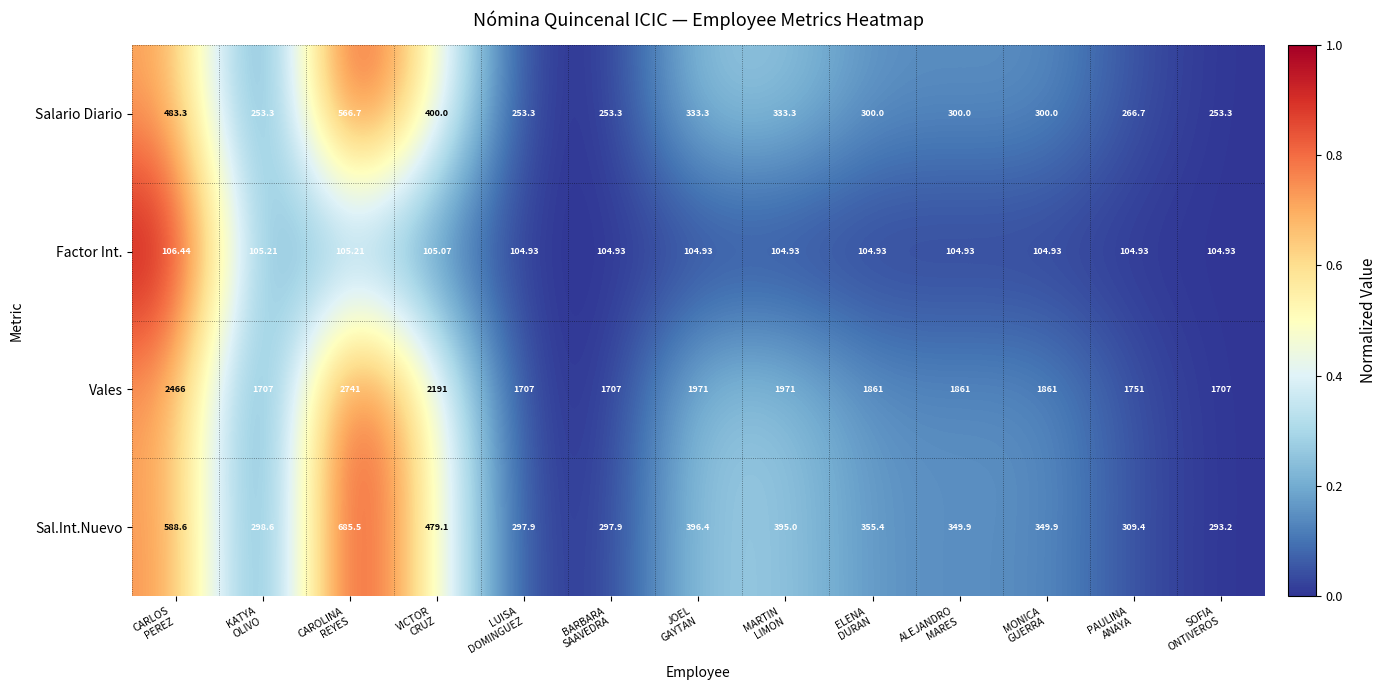

Which series has the largest total across all categories?

Vales